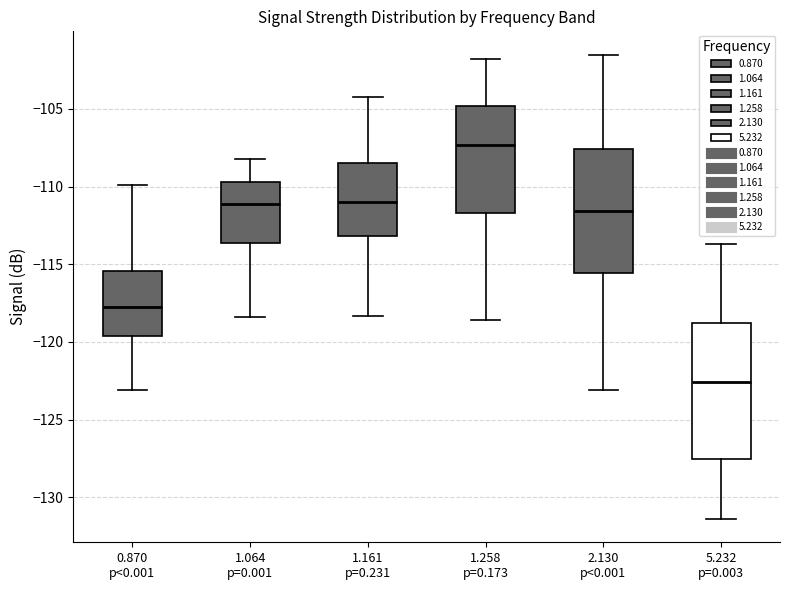

Which box is the tallest, from its lower edge to its upper edge?

5.232 p=0.003